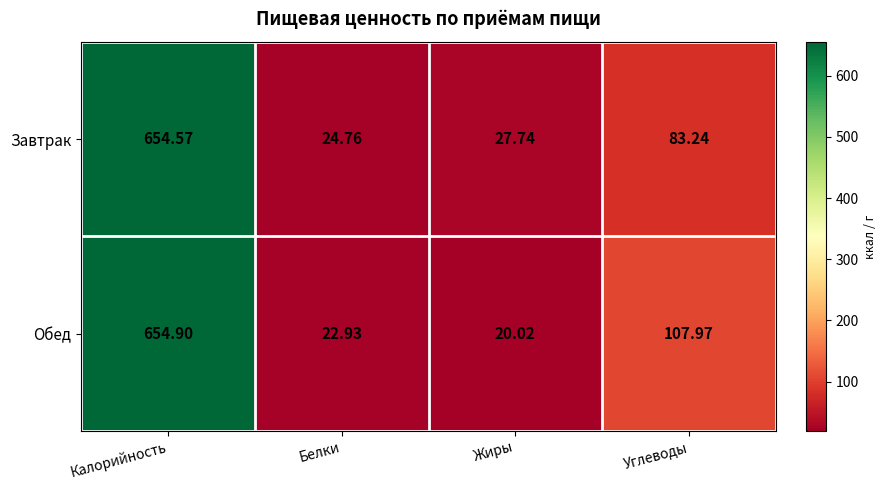

What is the total value across all series at Белки?

47.7